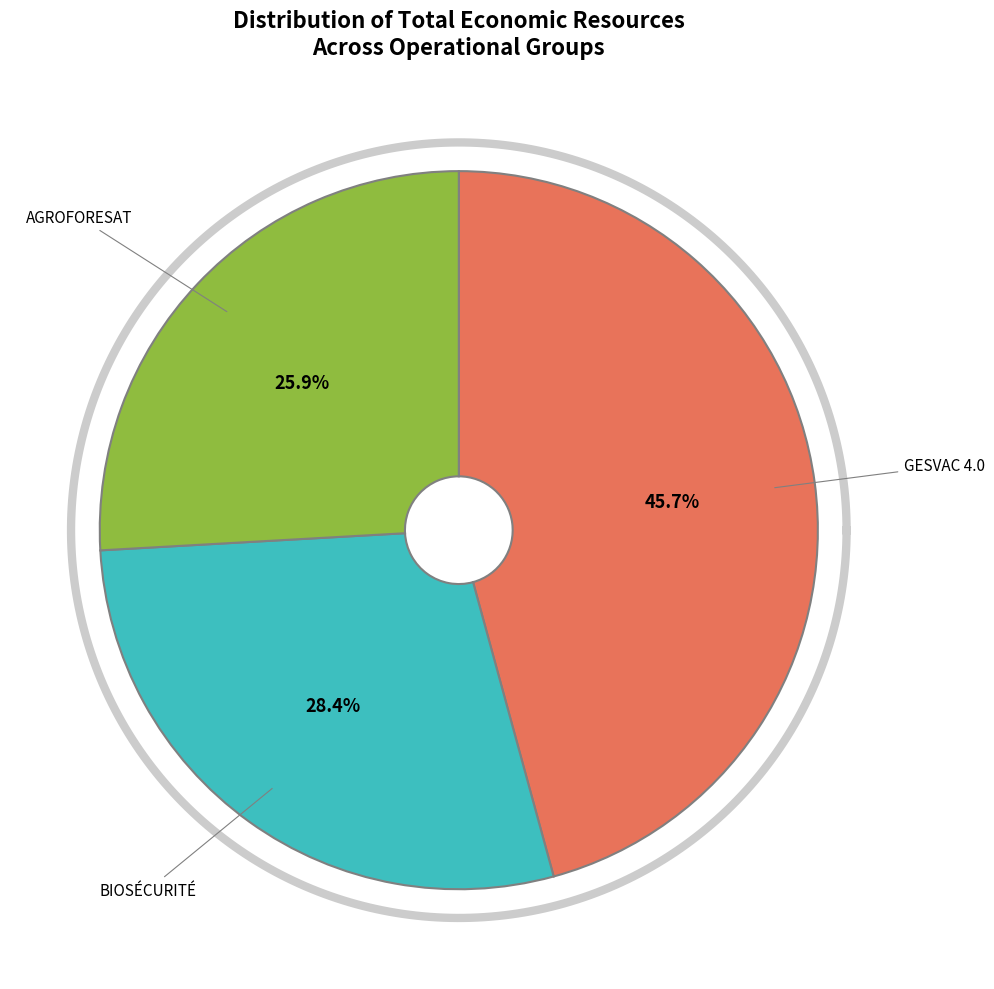

To the nearest percent, what is the combined percentage of GESVAC 4.0 and BIOSÉCURITÉ?

74%